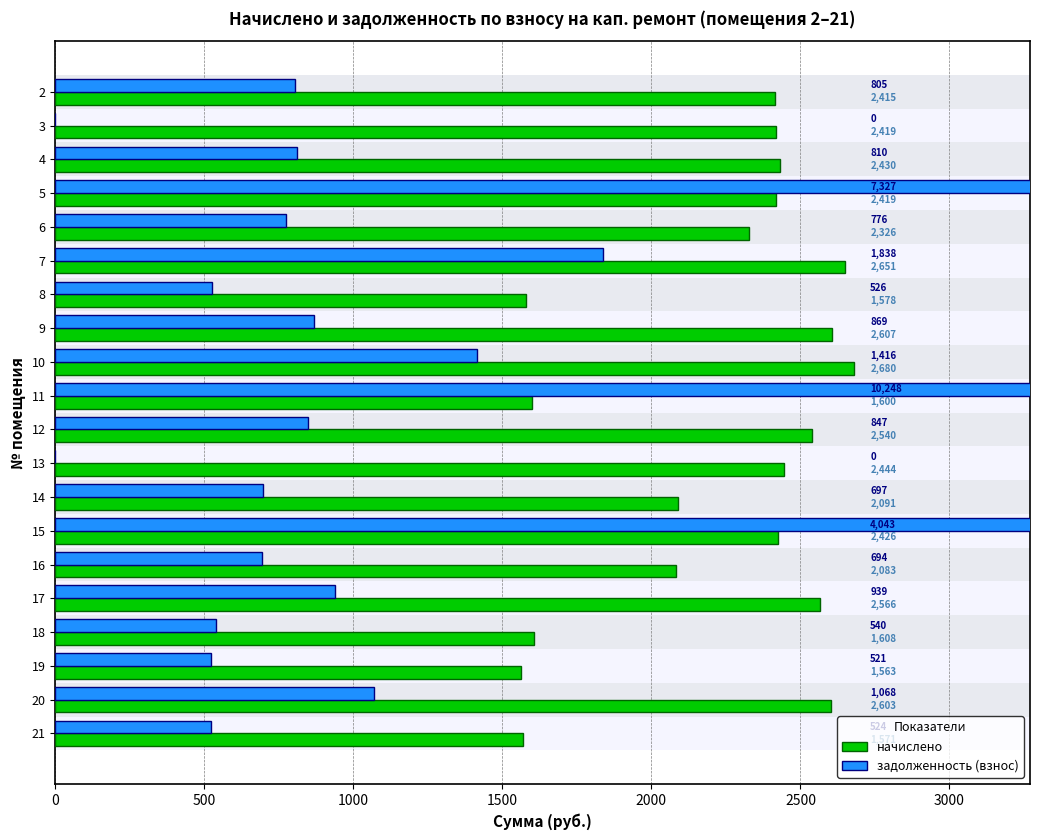

What is the highest value of the задолженность (взнос) series?

10247.6